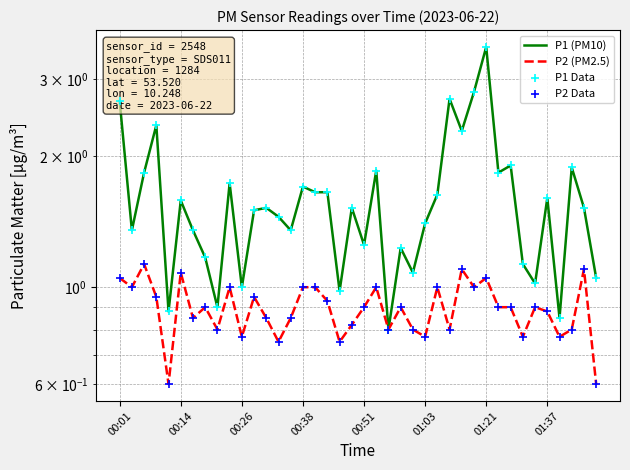

Which series has the widest spread of Y values?

P1 (PM10)